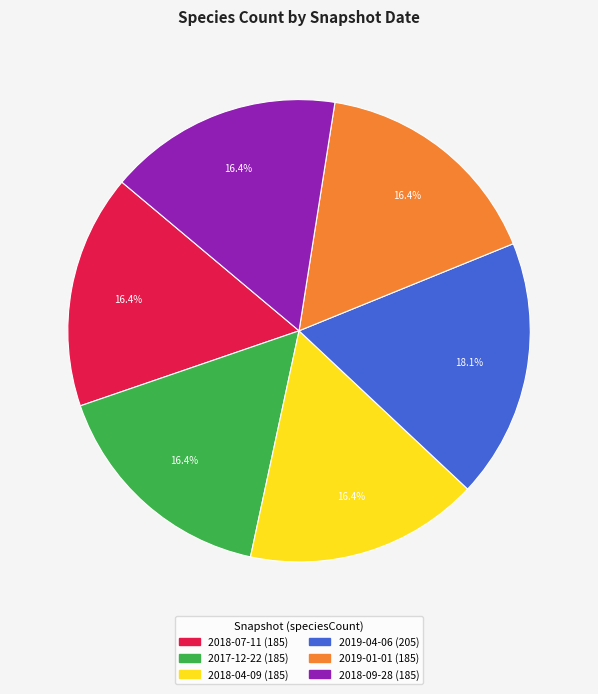

To the nearest percent, what percentage of the pie is 2017-12-22?

16%